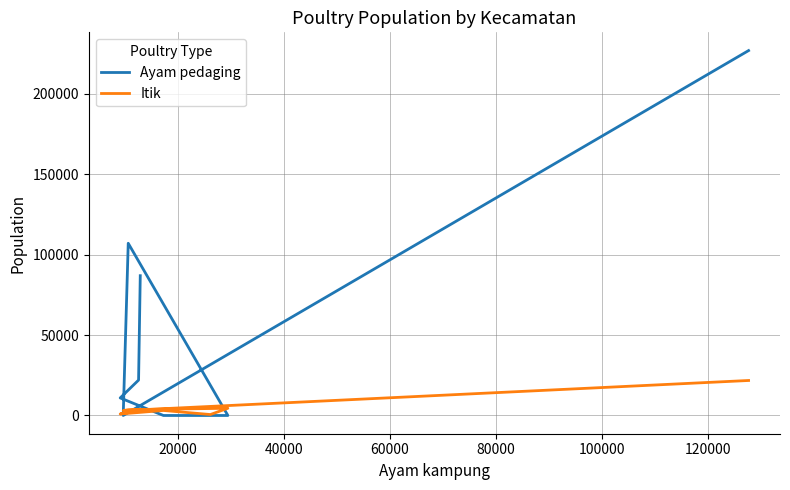

Is the value of Itik at 120000 greater than the value of Ayam pedaging at 40000?

No